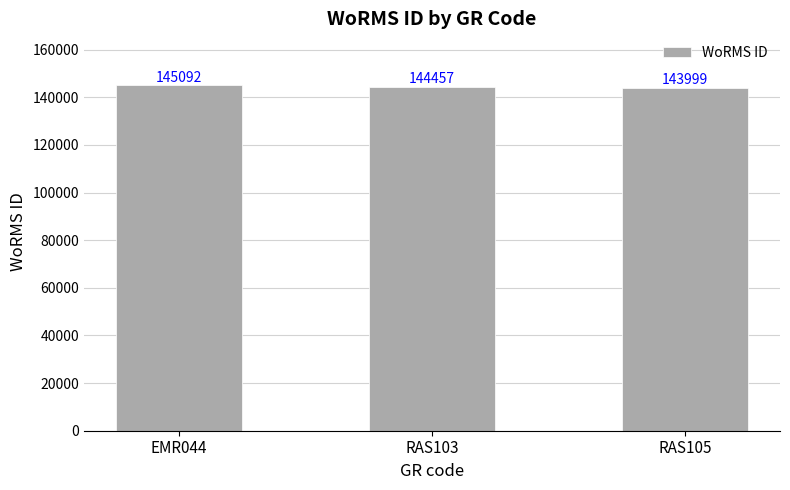

How many bars are there in total?

3